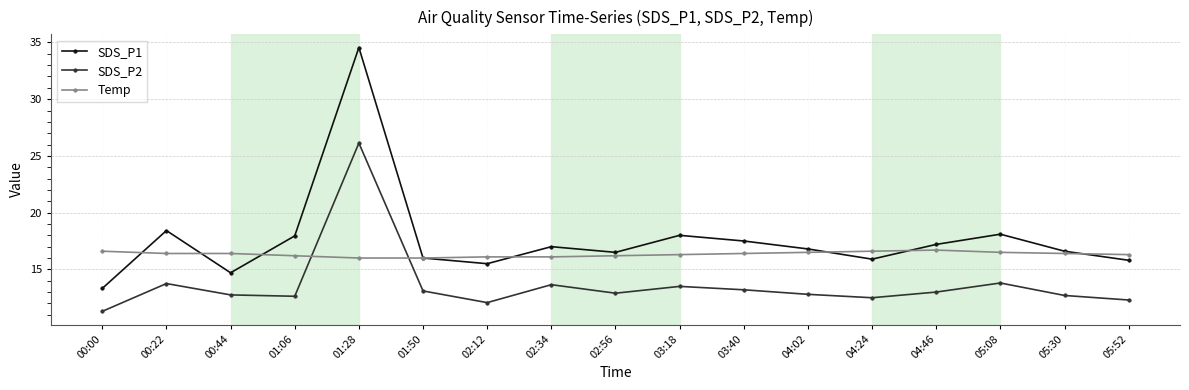

True or false: SDS_P1 has more than 0 interior local peaks.

True